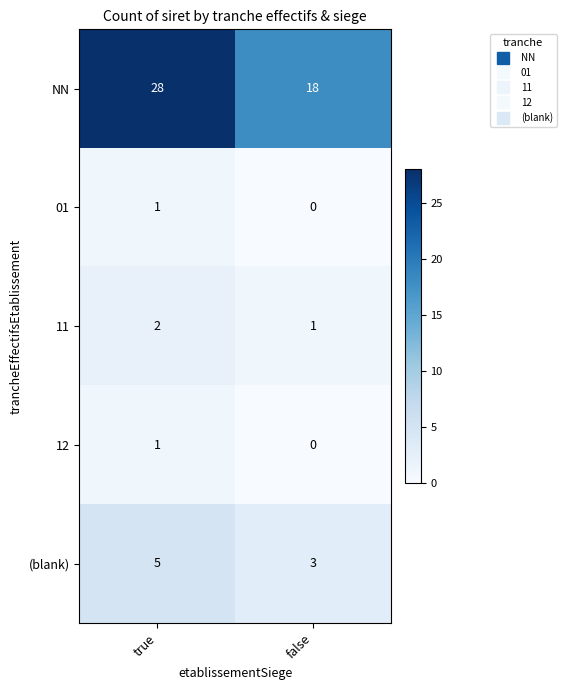

What is the difference between the maximum and minimum values in the NN series?

10